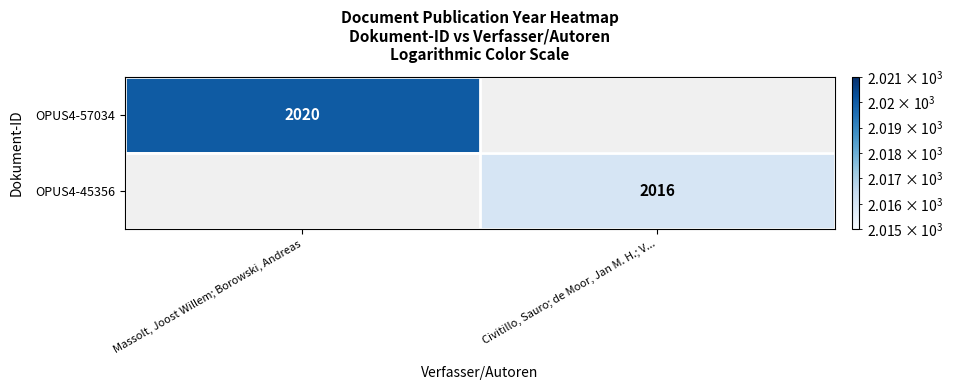

True or false: OPUS4-45356 has a value of 2016 at Civitillo, Sauro; de Moor, Jan M. H.; V....

True